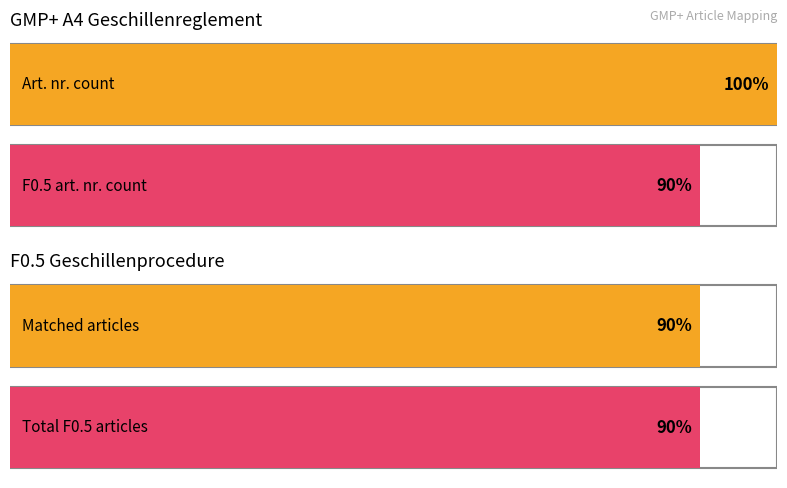

Between 10 and 8, which is larger?

10